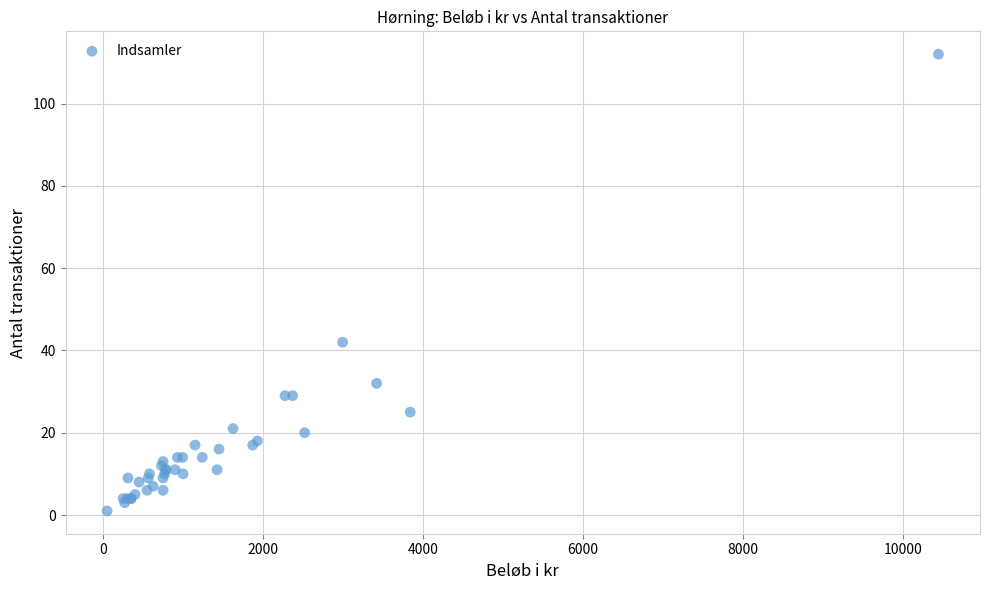

What Y value in the scatter plot is closest to 56?

42